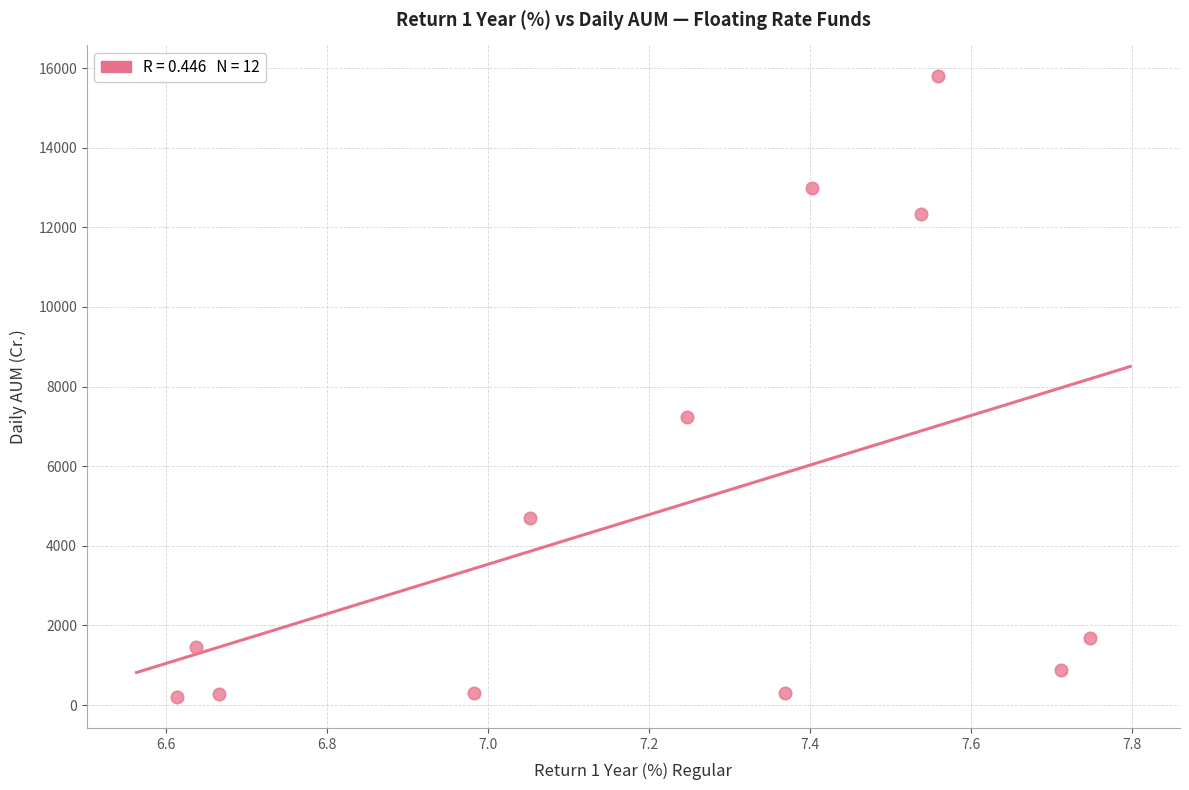

What is the range of X values (max minus min)?

1.1